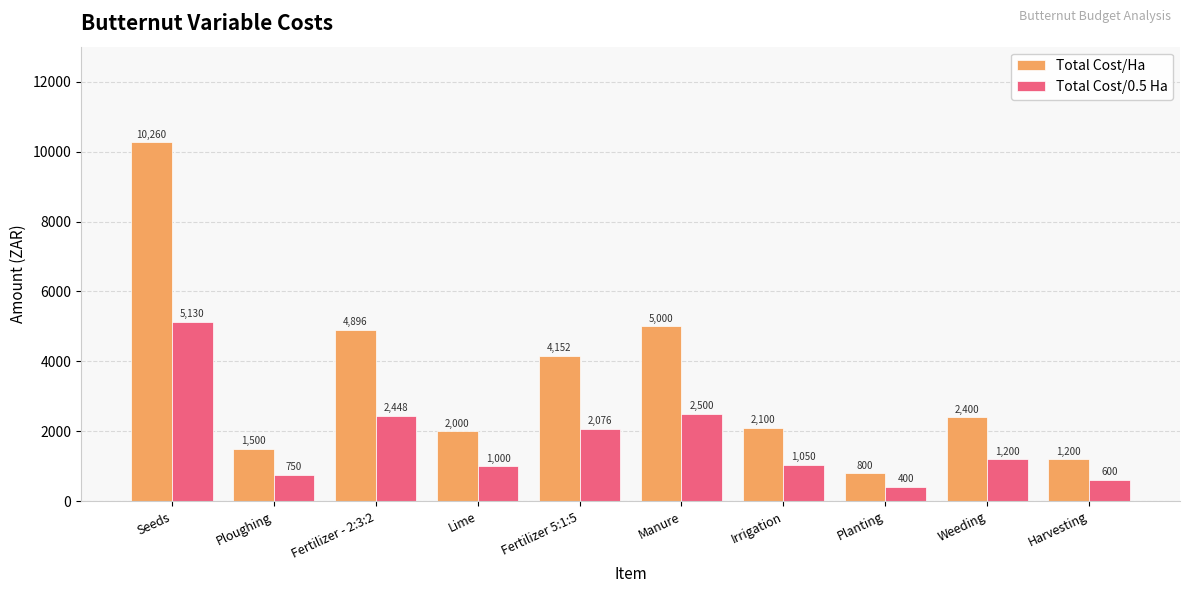

How many bars are there in total?

20